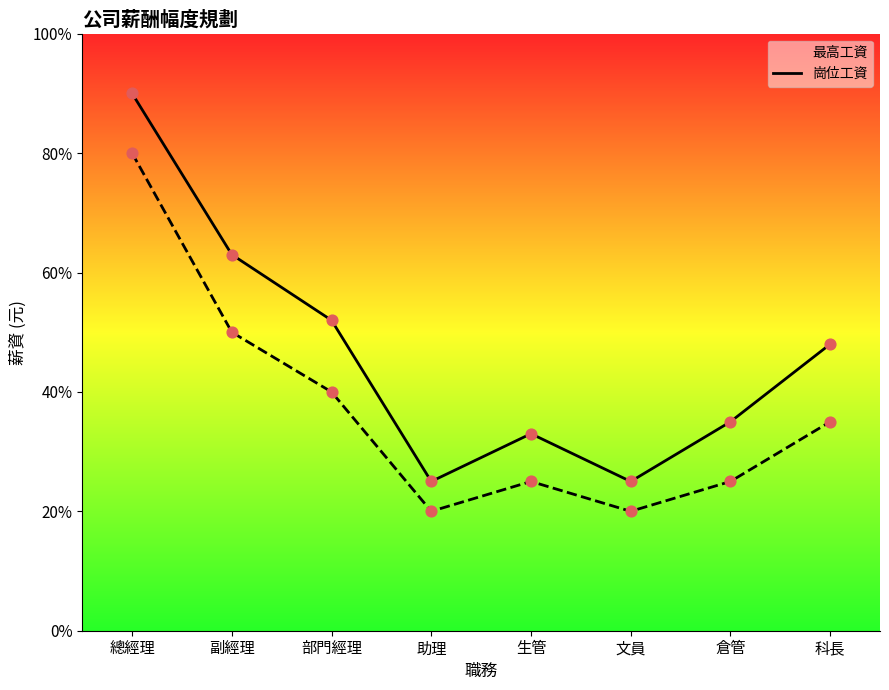

At which category is the sum across all series the highest?

總經理